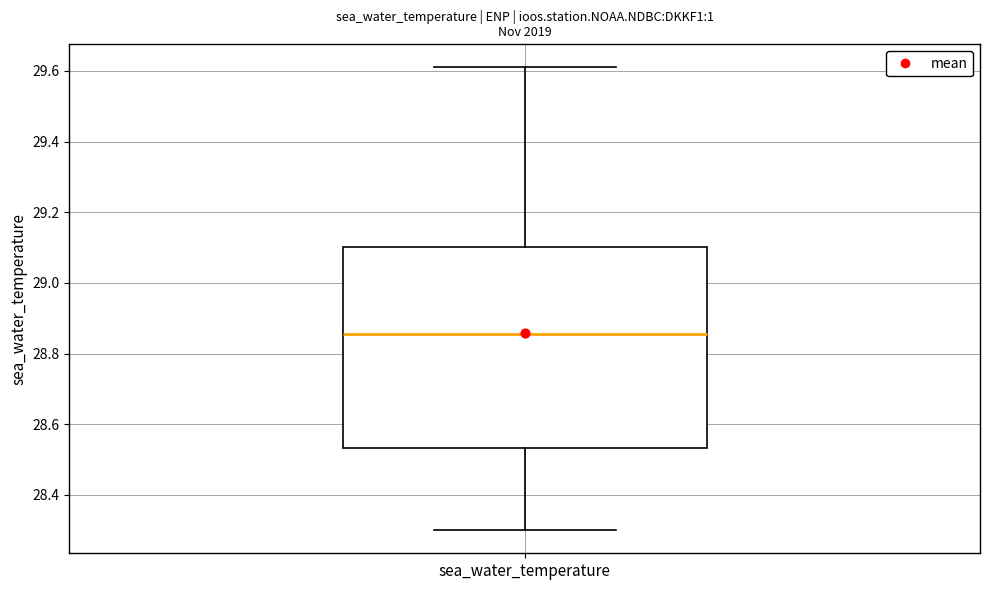

Read this box plot against the y-axis: the position of the median line, the range covered by the box, and the ends of both whiskers. The values are not printed on the chart, so give them approximately, as read against the axis.

median 28.86, box 28.54 to 29.10, whiskers 28.30 to 29.62